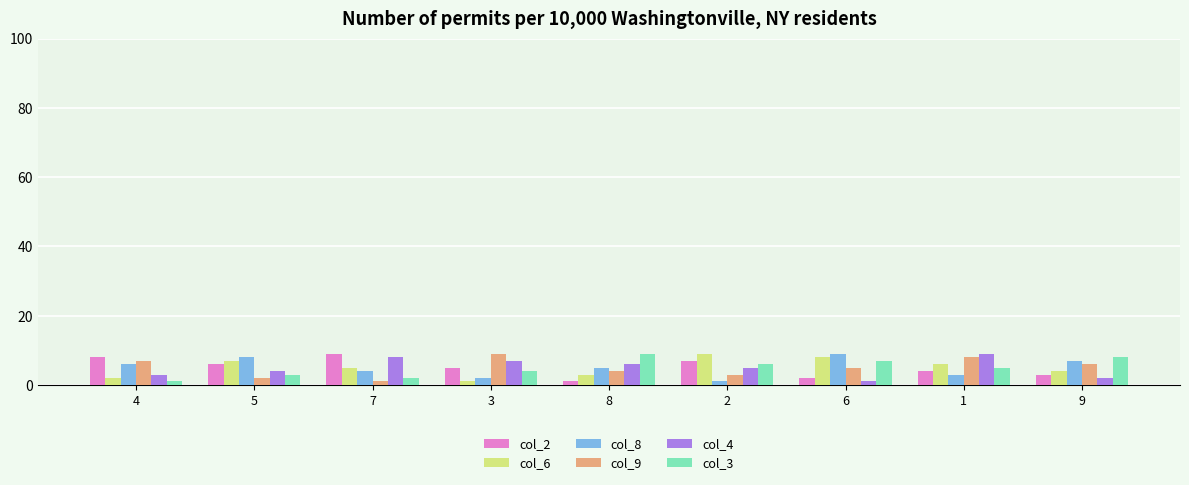

The col_4 series shows 2 at 9. True or false?

True